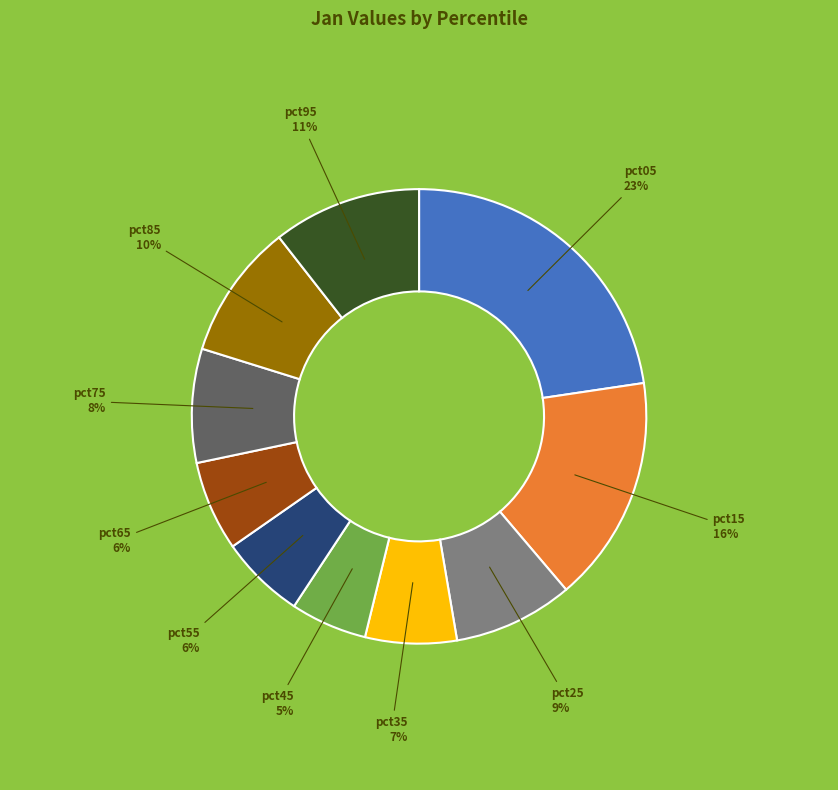

What is the largest slice in the pie chart?

pct05